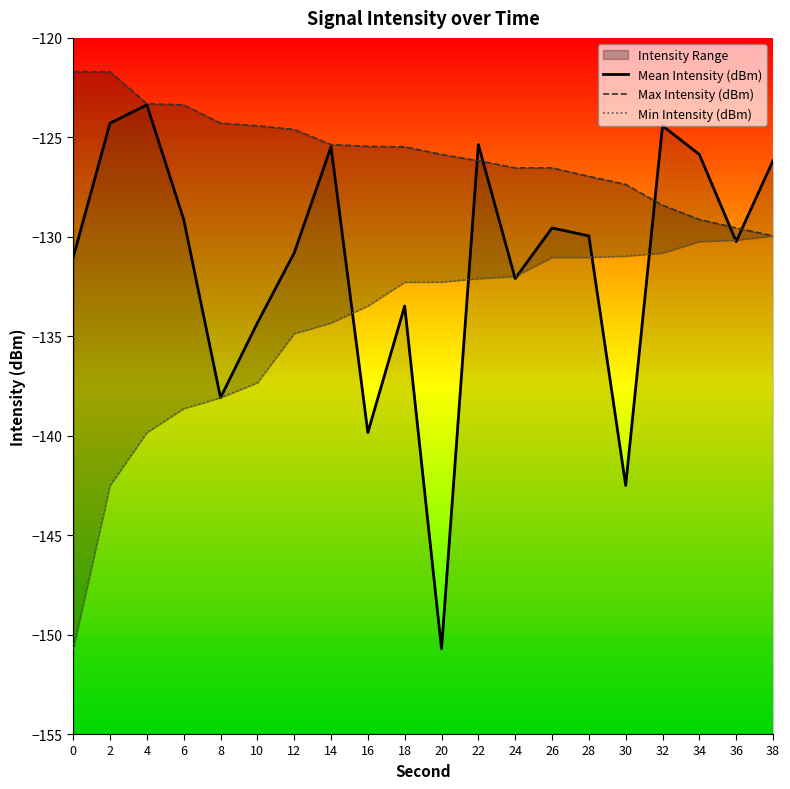

What is the value of the Max Intensity (dBm) point at the 15th from the left?

-127.0